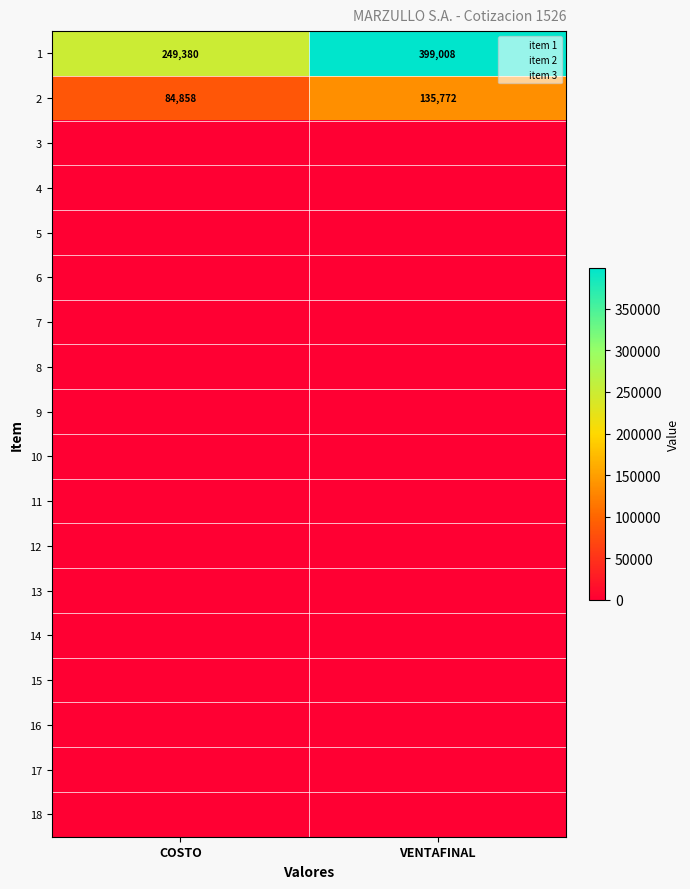

Where is 4 nearest to the value 0?

COSTO